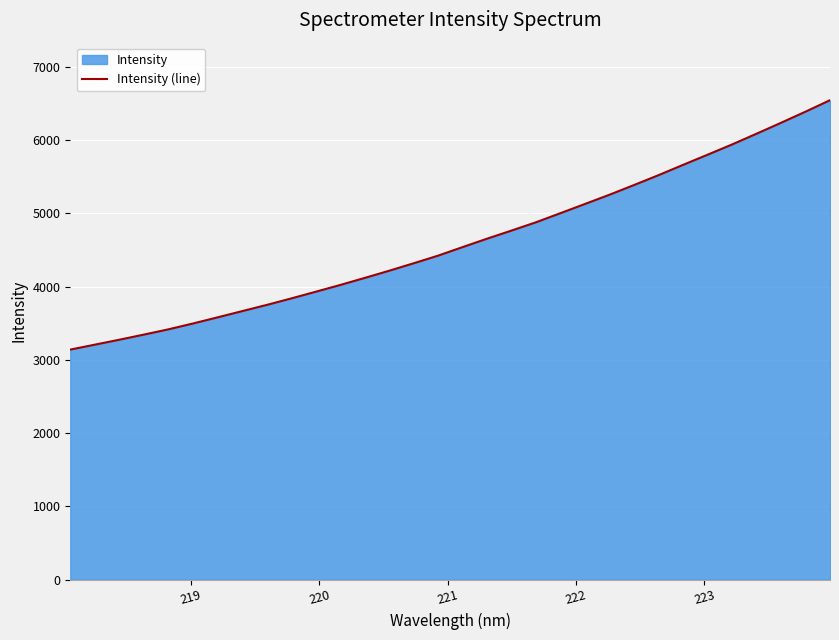

What is the smallest value displayed?

3138.8